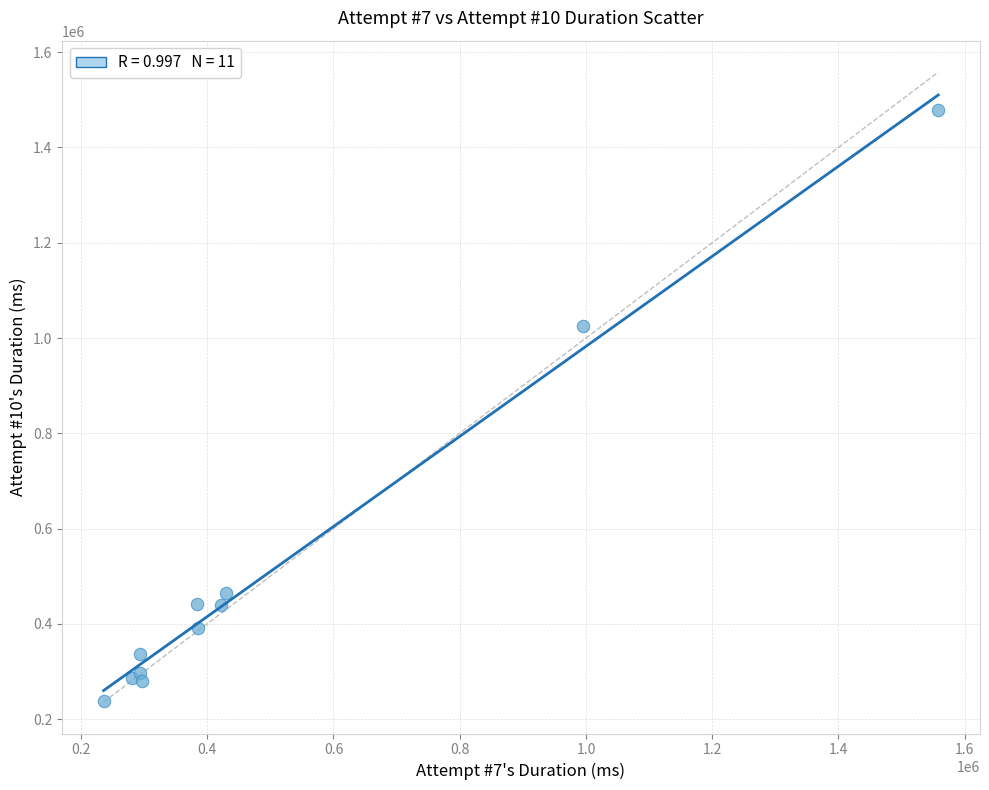

What Y value in the scatter plot is closest to 858426?

1025862